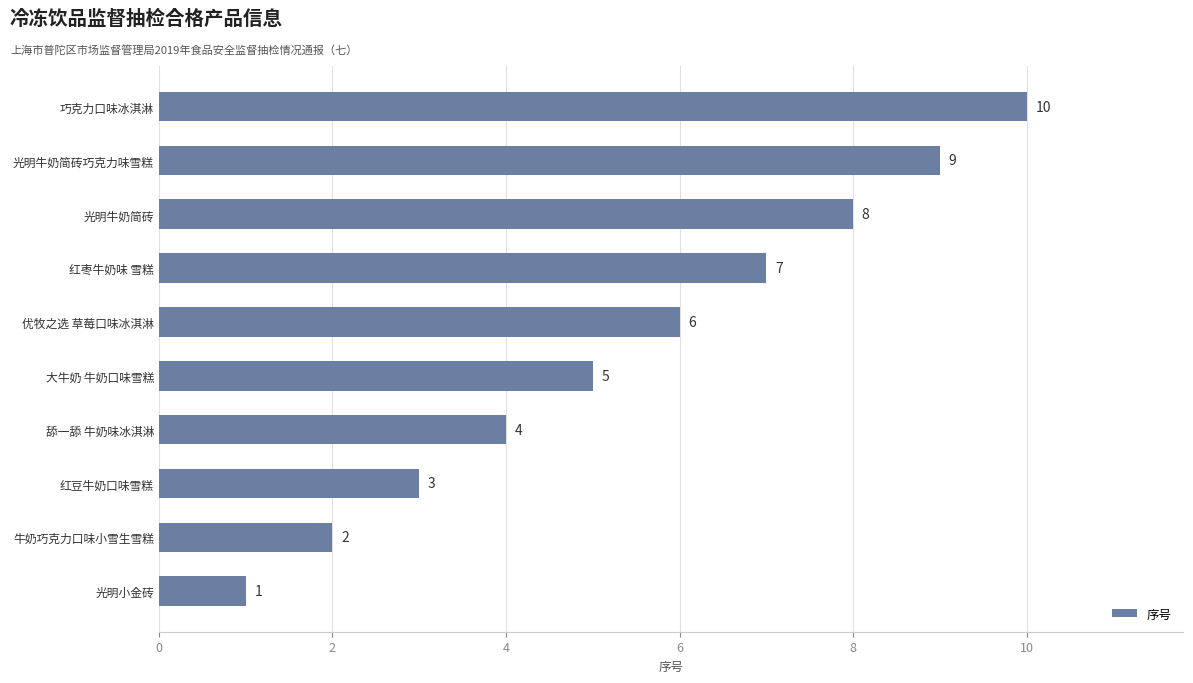

Count the number of categories in the chart.

10